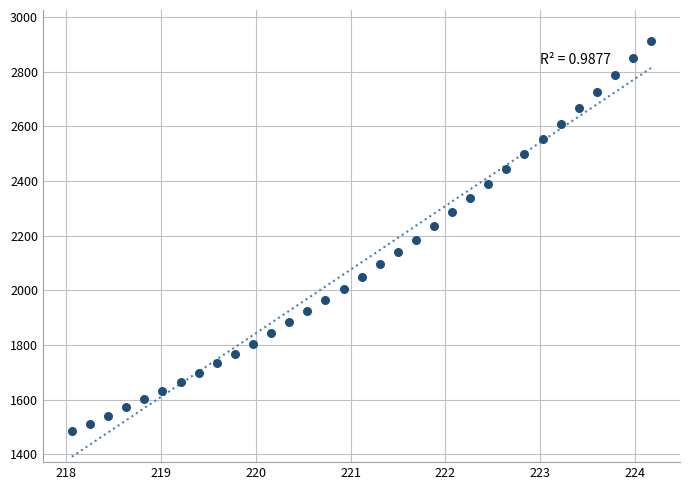

What is the range of Y values (max minus min)?

1425.8